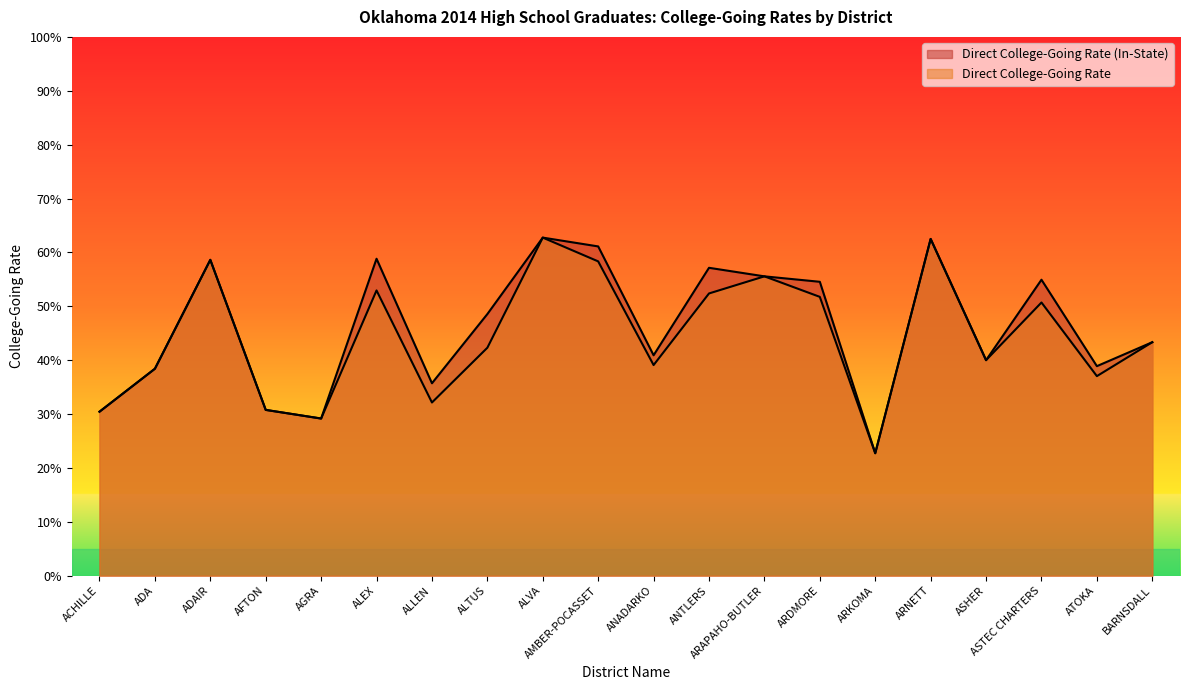

What is the label of the 10th point from the left?

AMBER-POCASSET